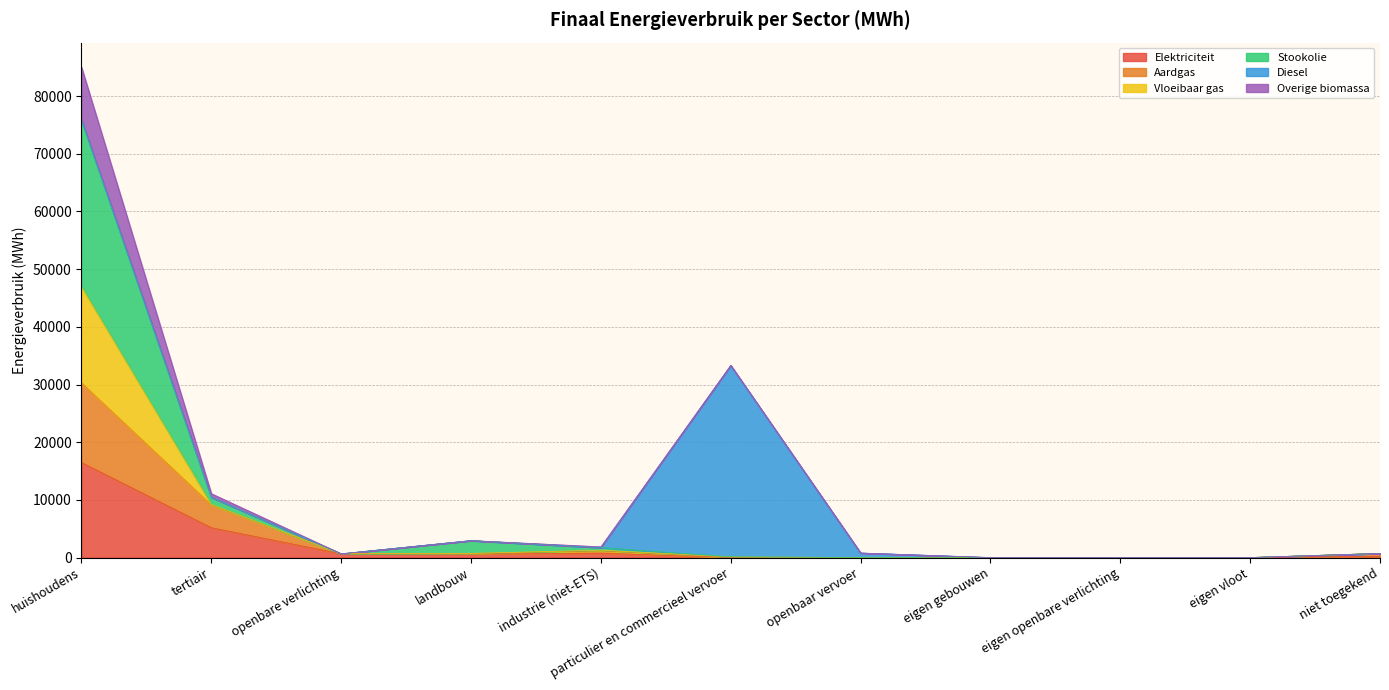

What is the sum of the Elektriciteit values at tertiair and eigen openbare verlichting?

5164.3